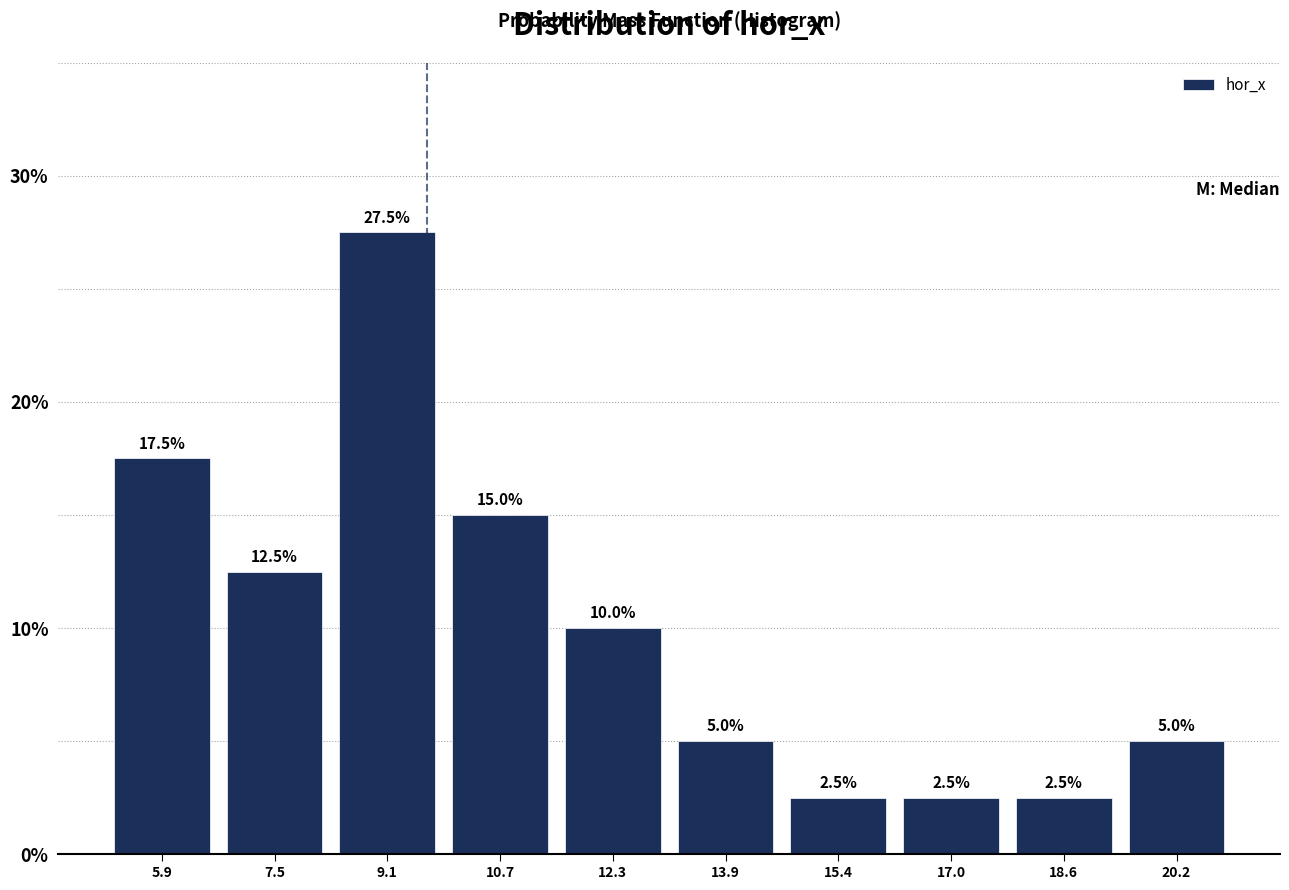

What is the height of the bar covering 14.6 to 16.2 on the x-axis? The bar edges are not printed on the chart, so give them approximately, as read against the axis.

2.5